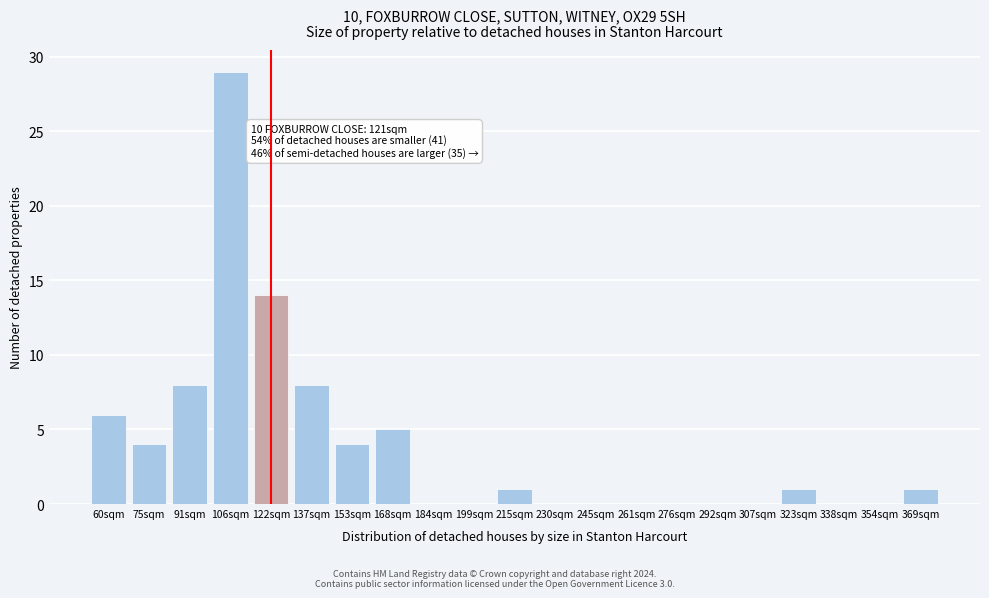

Reading right to left, transcribe all the data shown in this chart.

369sqm=1	354sqm=0	338sqm=0	323sqm=1	307sqm=0	292sqm=0	276sqm=0	261sqm=0	245sqm=0	230sqm=0	215sqm=1	199sqm=0	184sqm=0	168sqm=5	153sqm=4	137sqm=8	122sqm=14	106sqm=29	91sqm=8	75sqm=4	60sqm=6